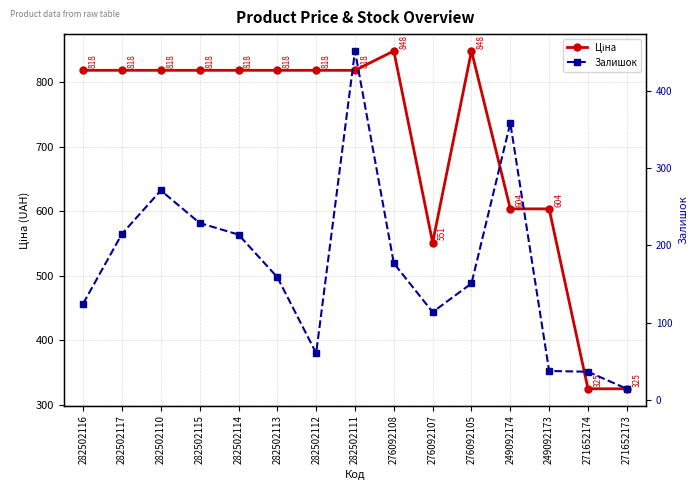

Reading left to right, what are all the values shown in this chart?

Ціна: 282502116=818.5	282502117=818.5	282502110=818.5	282502115=818.5	282502114=818.5	282502113=818.5	282502112=818.5	282502111=818.5	276092108=848.4	276092107=551.5	276092105=848.4	249092174=603.7	249092173=603.7	271652174=324.8	271652173=324.8
Залишок: 282502116=125.0	282502117=215.0	282502110=271.0	282502115=229.0	282502114=214.0	282502113=159.0	282502112=61.0	282502111=451.0	276092108=177.0	276092107=114.0	276092105=151.0	249092174=358.0	249092173=38.0	271652174=37.0	271652173=15.0